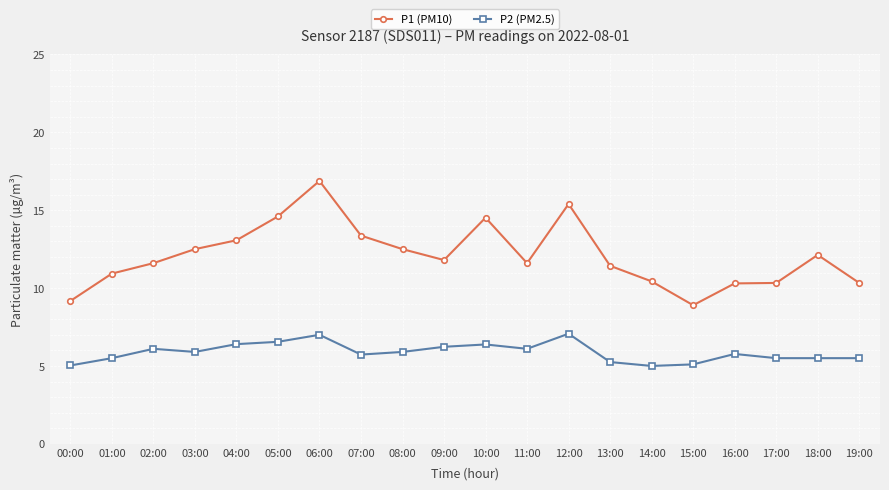

Rank the series by their maximum value, from highest to lowest.

P1 (PM10), P2 (PM2.5)